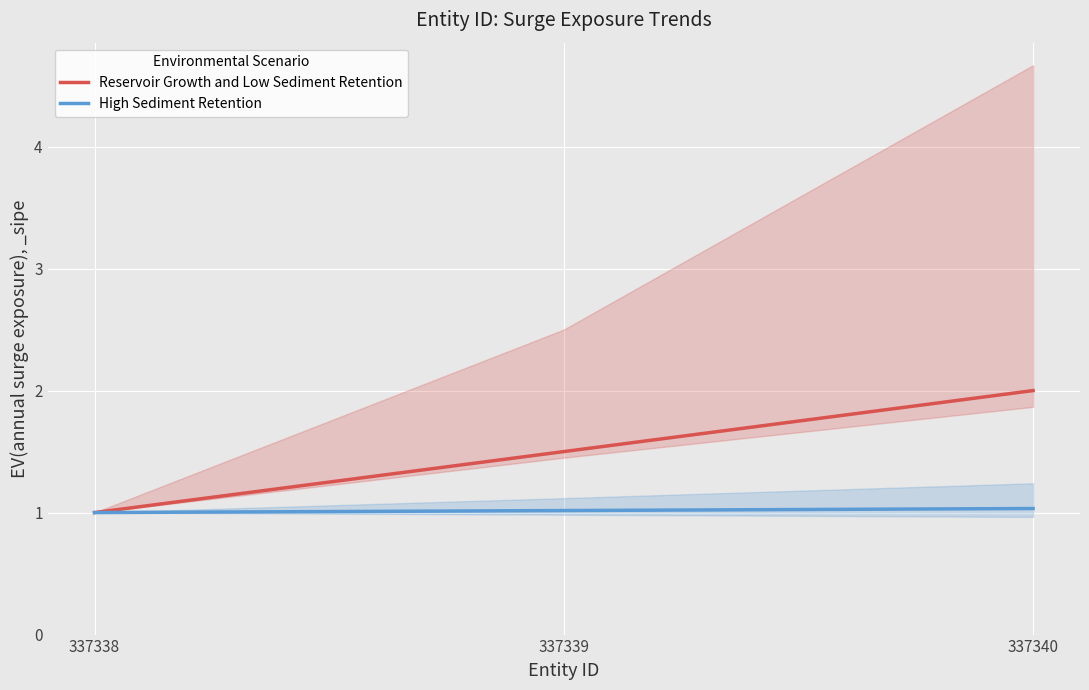

At how many categories does at least one series exceed 1?

2